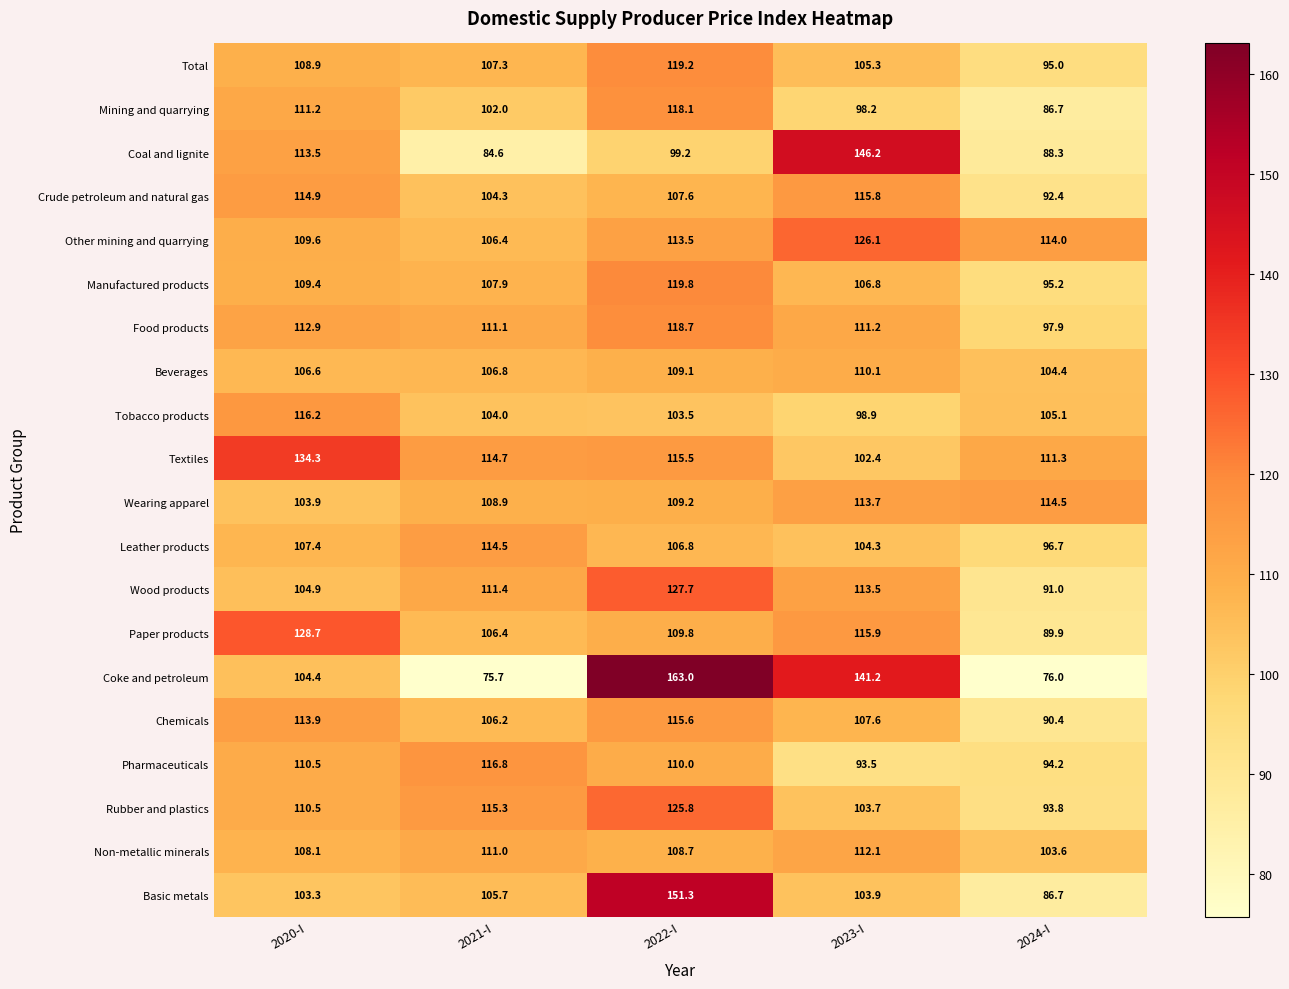

List the labels in order of Wearing apparel value, largest first.

2024-I, 2023-I, 2022-I, 2021-I, 2020-I